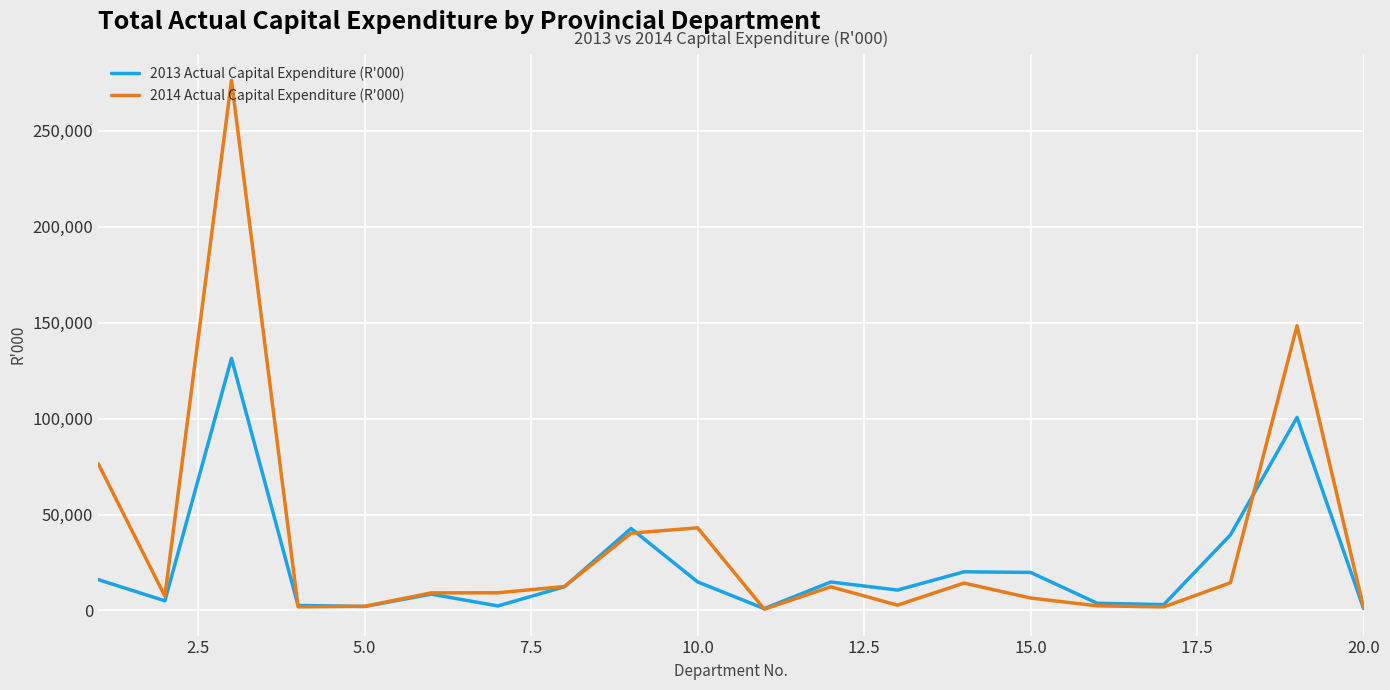

List the series in order of their peak value, lowest first.

2013 Actual Capital Expenditure (R'000), 2014 Actual Capital Expenditure (R'000)